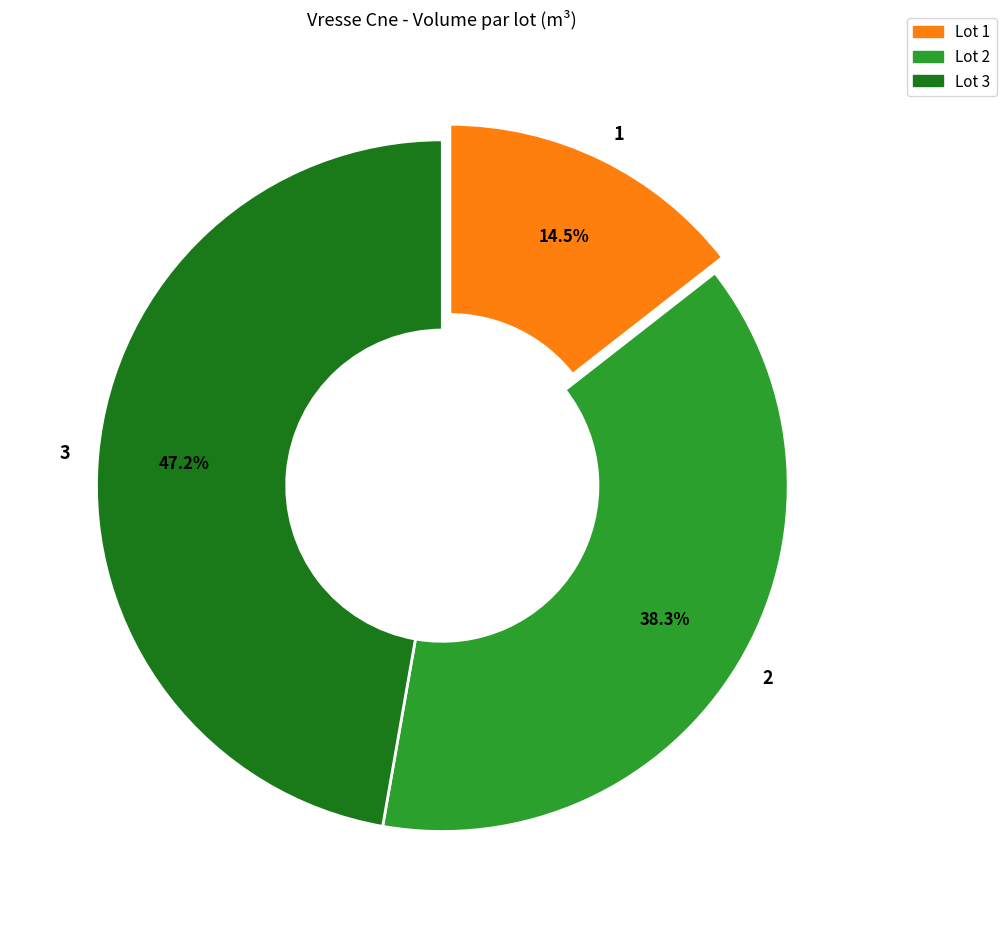

Count the number of slices in the pie.

3